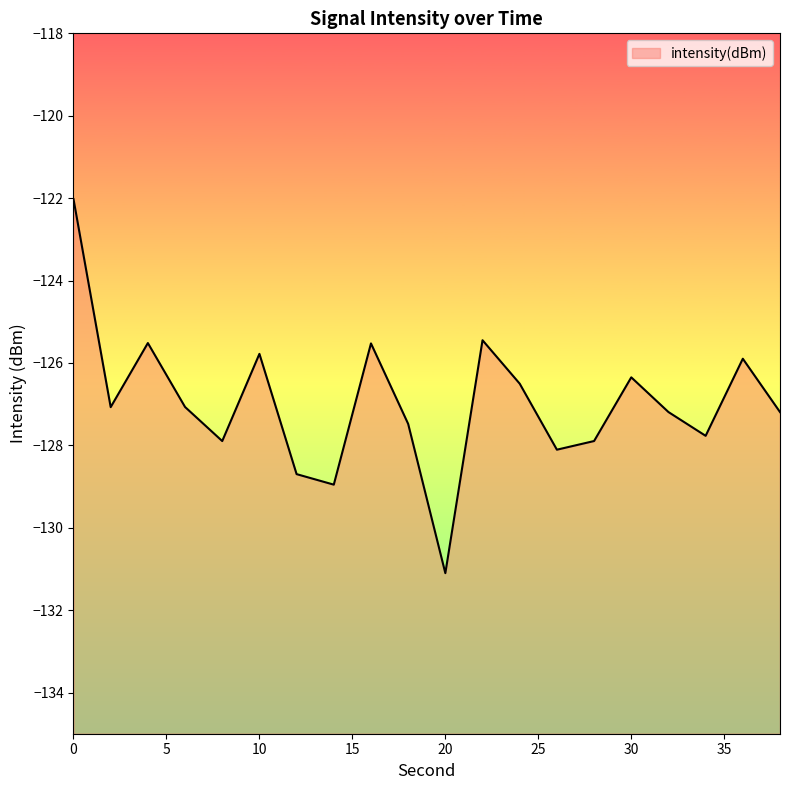

Rank the categories by value from highest to lowest.

0, 22, 4, 16, 10, 36, 30, 24, 6, 2, 32, 38, 18, 34, 28, 8, 26, 12, 14, 20